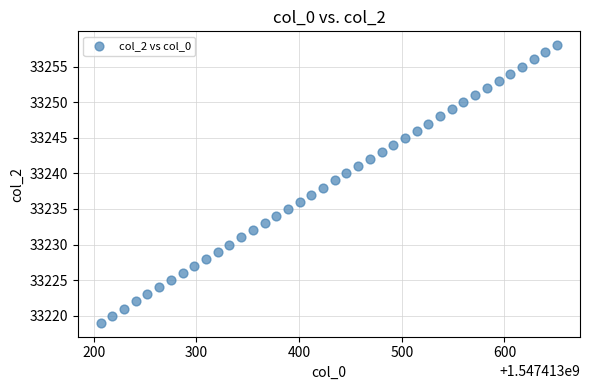

What is the range of Y values (max minus min)?

39